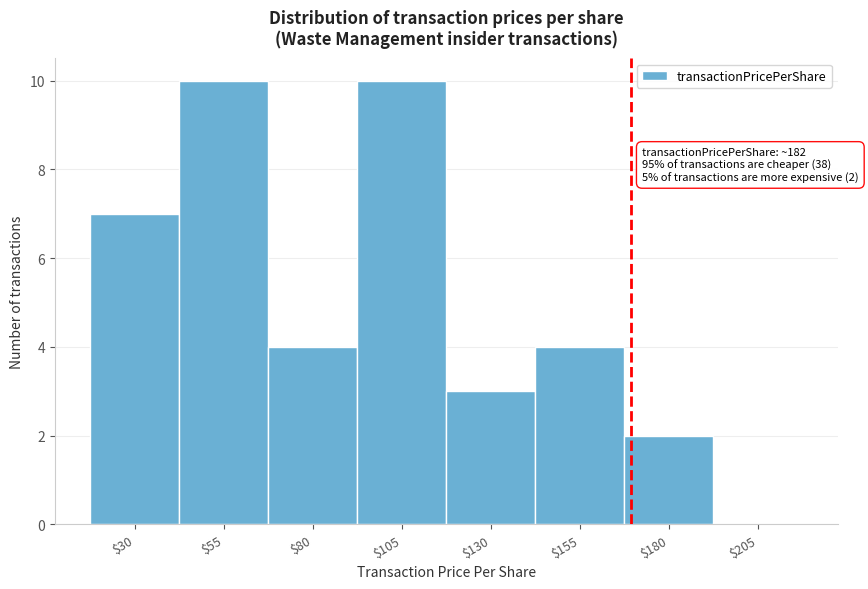

What is the maximum value shown in the chart?

10